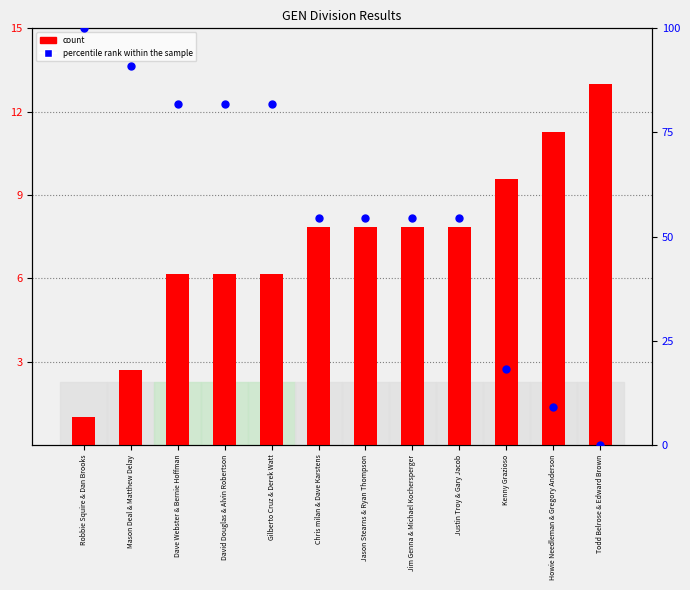

What is the total value across all series at Mason Deal & Matthew Delay?

93.6